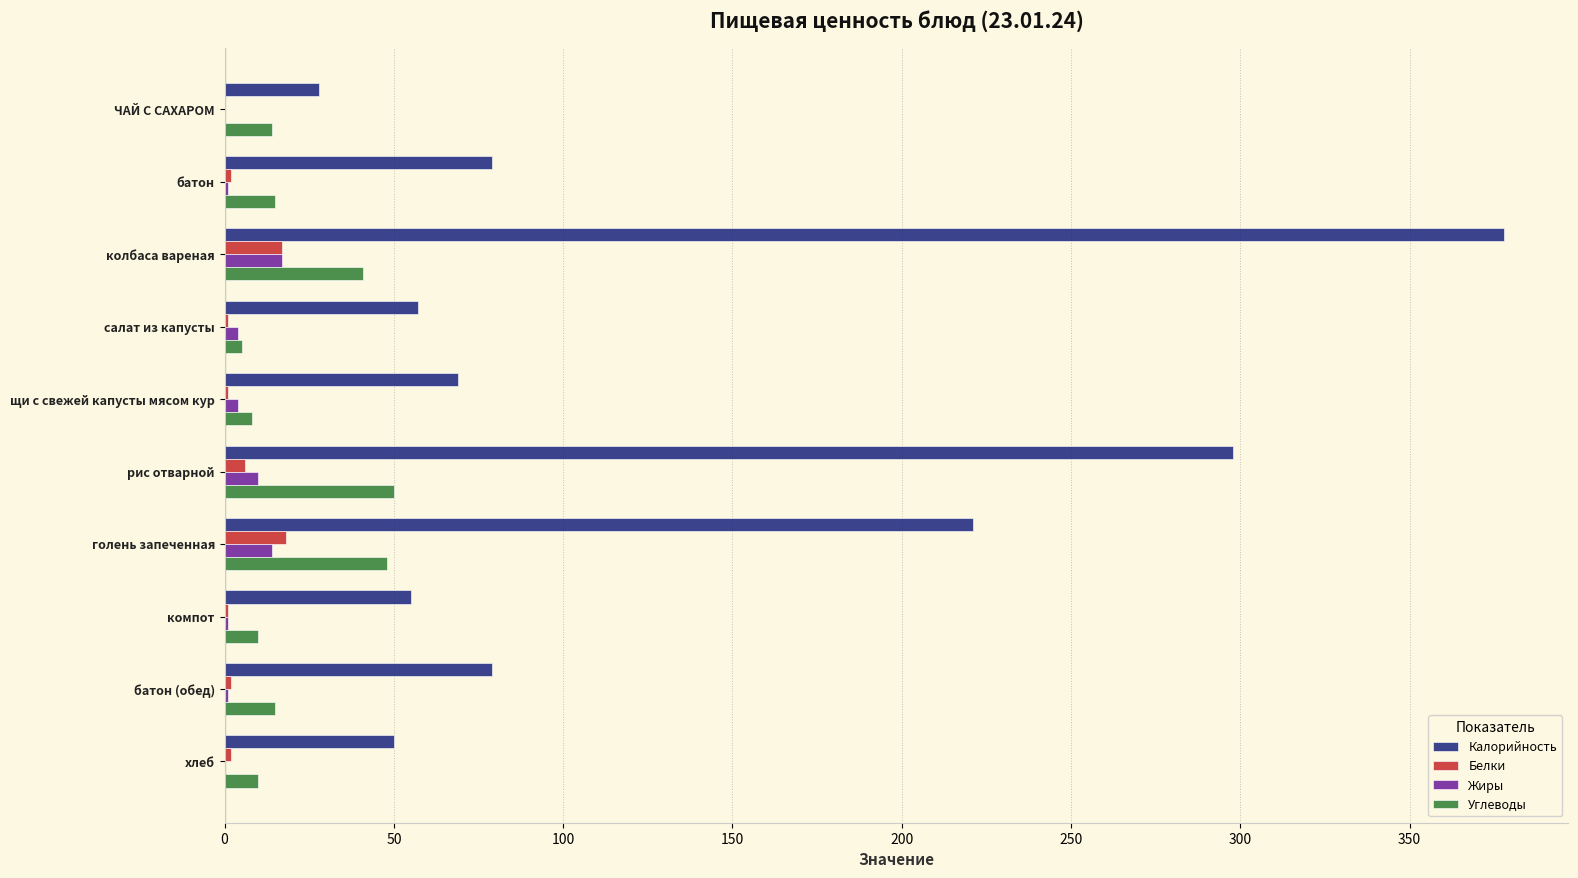

How many data points does each series have?

10